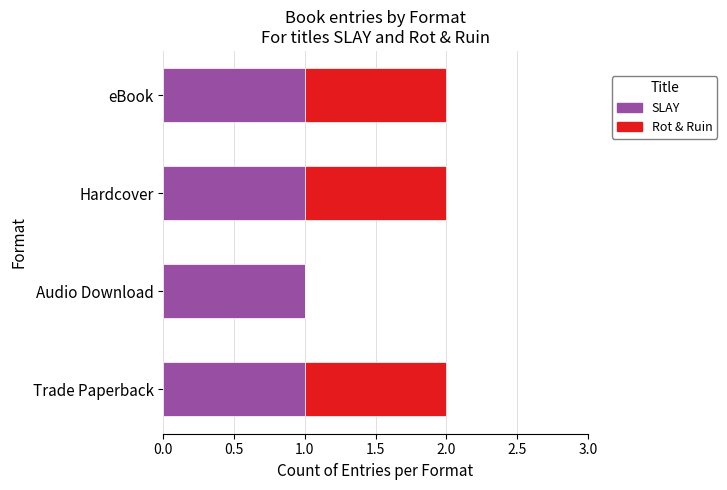

The SLAY series shows 2 at Trade Paperback. True or false?

False